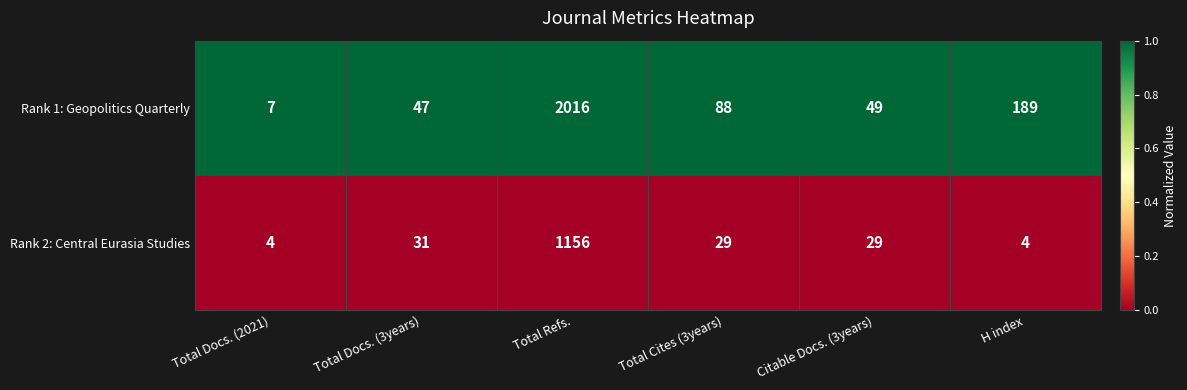

What is the sum of all Rank 1: Geopolitics Quarterly values?

2396